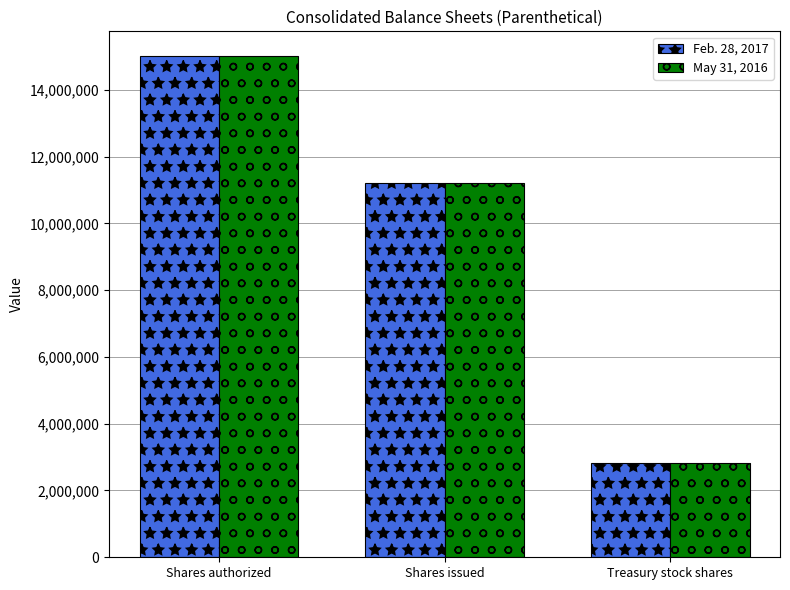

Rank the categories by Feb. 28, 2017 value from lowest to highest.

Treasury stock shares, Shares issued, Shares authorized